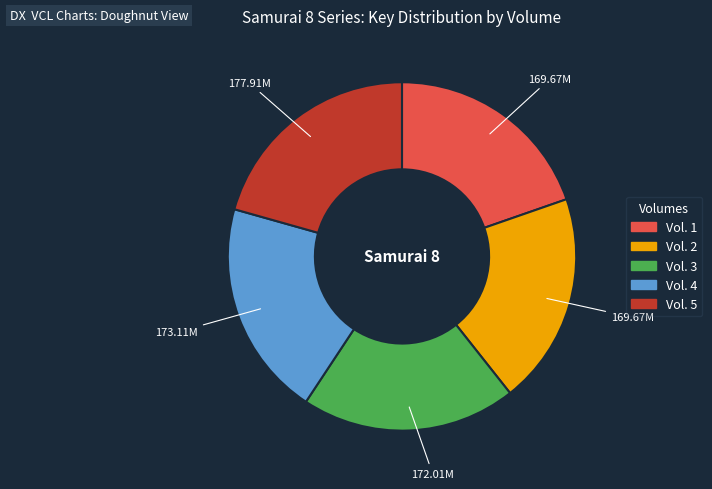

Is the sum of Vol. 3 and Vol. 4 greater than half?

No